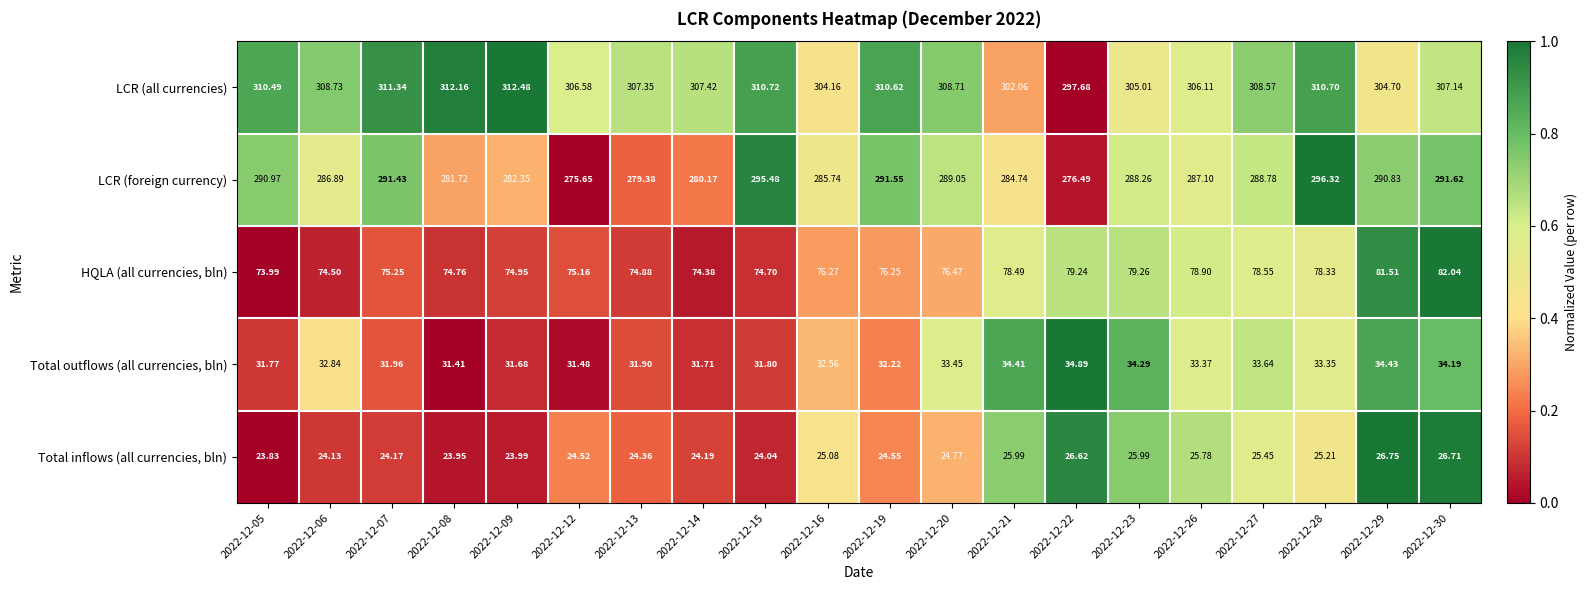

Is the value of Total outflows (all currencies, bln) at 2022-12-12 greater than the value of LCR (all currencies) at 2022-12-14?

No